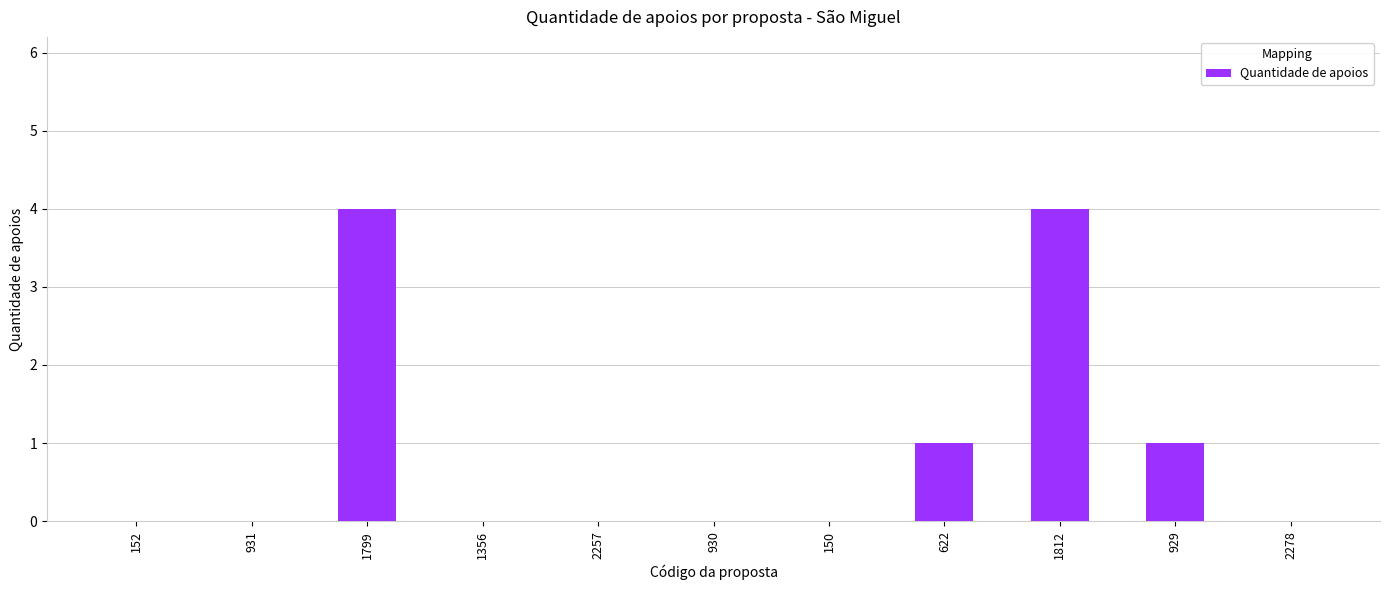

Between 2278 and 1799, which is larger?

1799